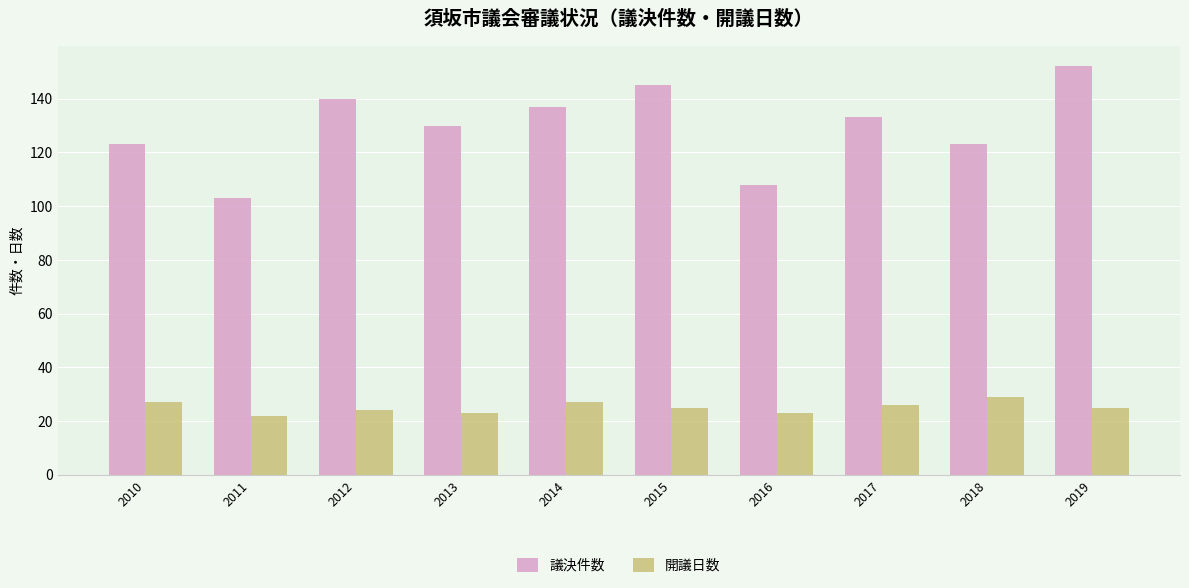

What is the approximate value of 開議日数 at 2019?

25